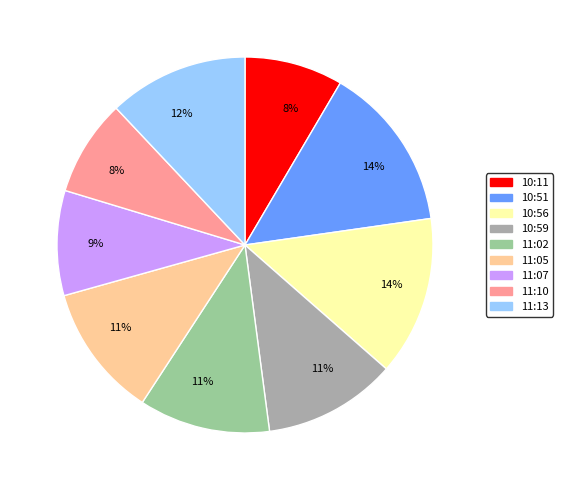

What is the ratio of the value at 11:02 to the value at 10:51?

0.8